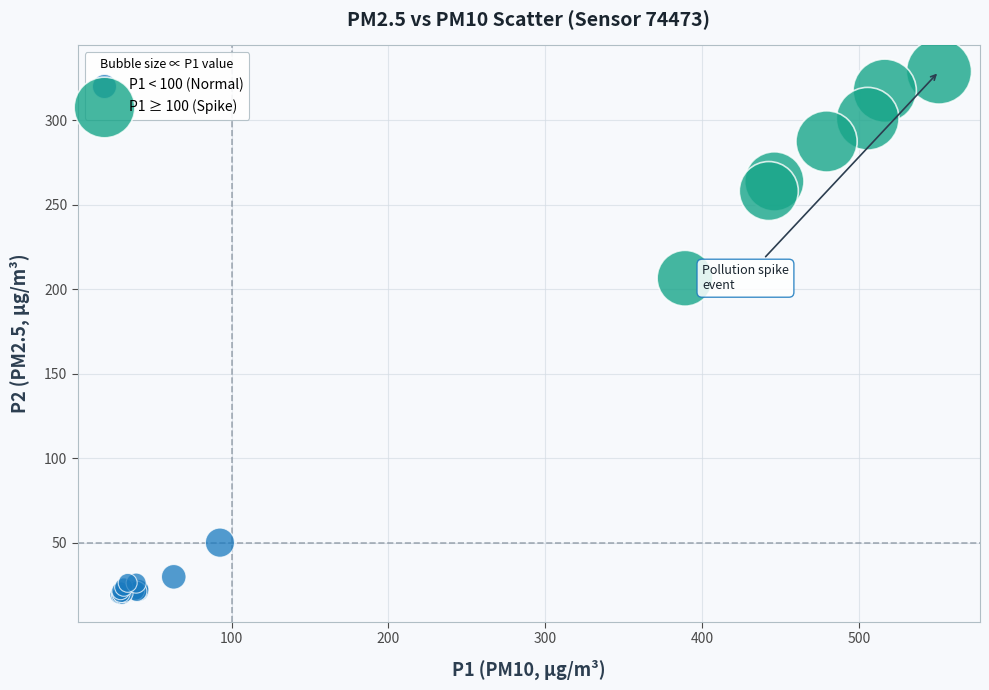

Which series has the widest spread of Y values?

P1 ≥ 100 (Spike)